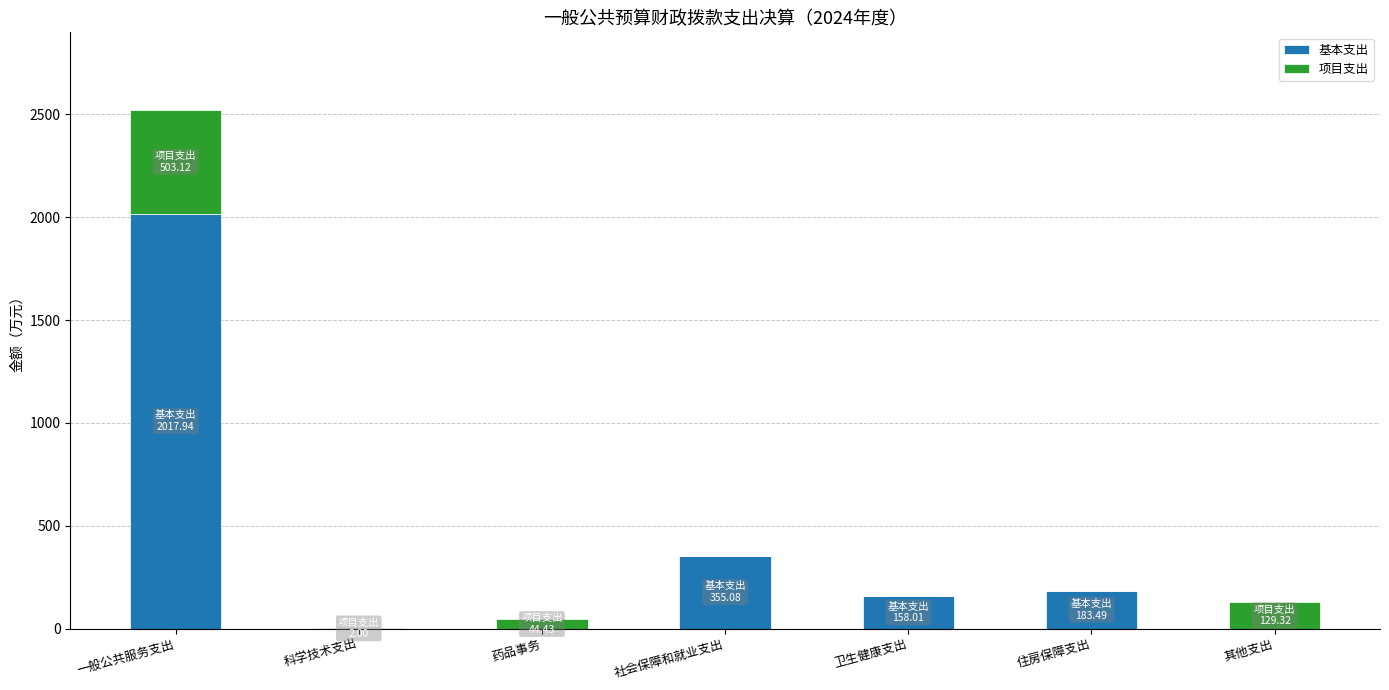

What is the total value across all series at 住房保障支出?

183.5